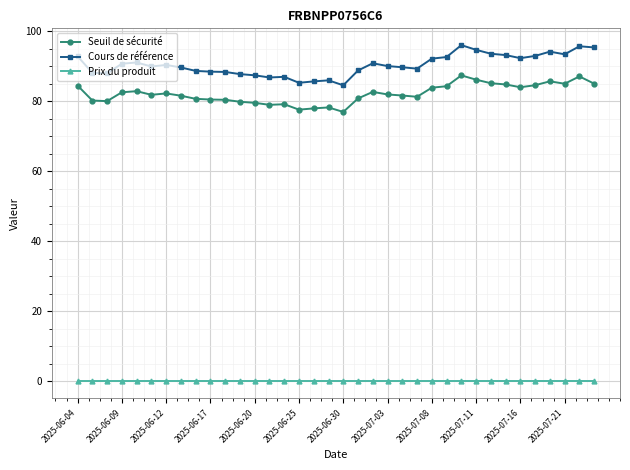

Rank the series by their maximum value, from highest to lowest.

Cours de référence, Seuil de sécurité, Prix du produit